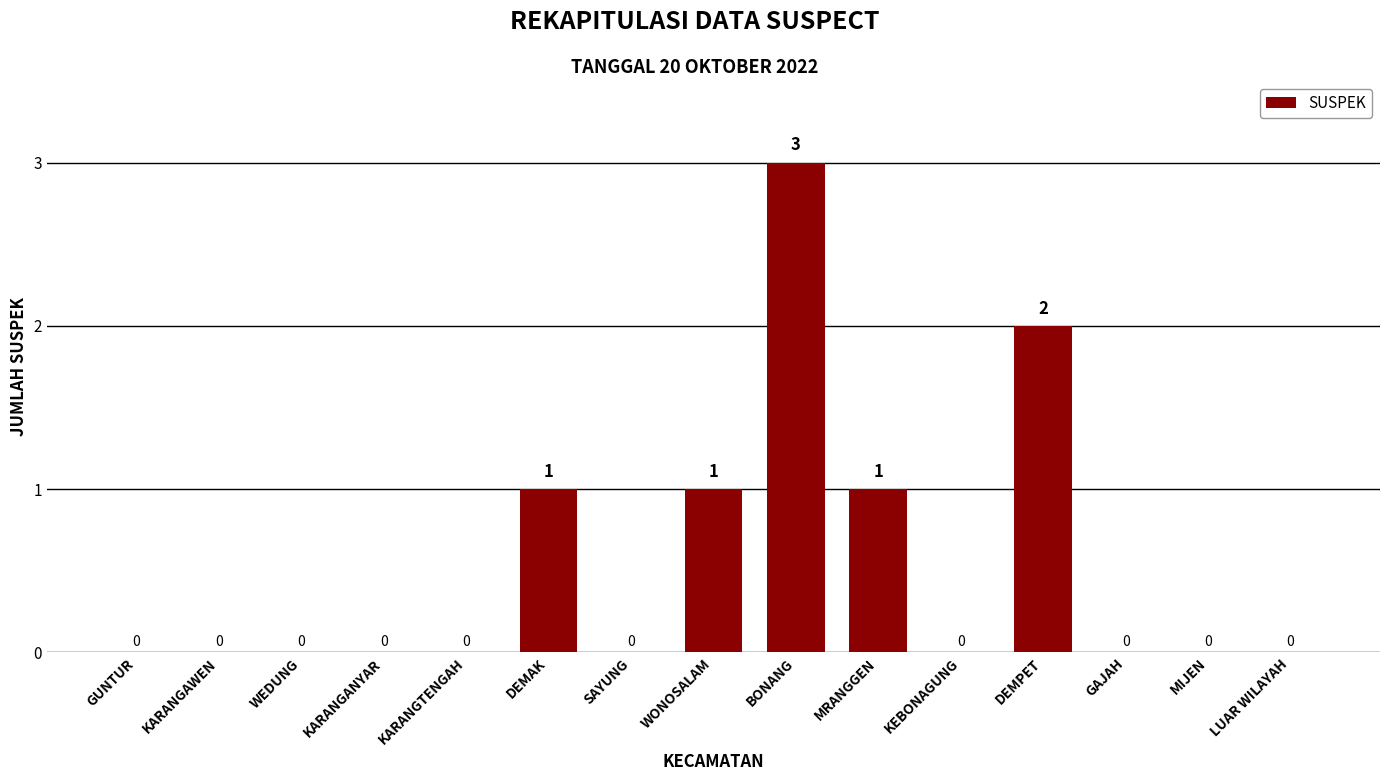

Count the values in the range 0 to 1.

13